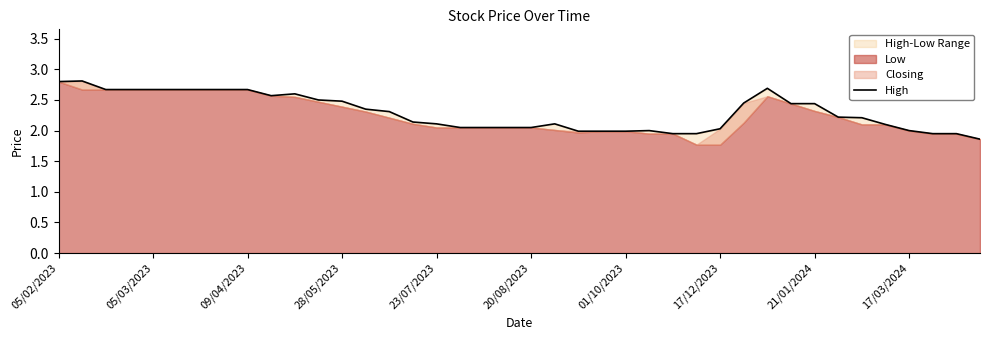

What is the average value?

2.3